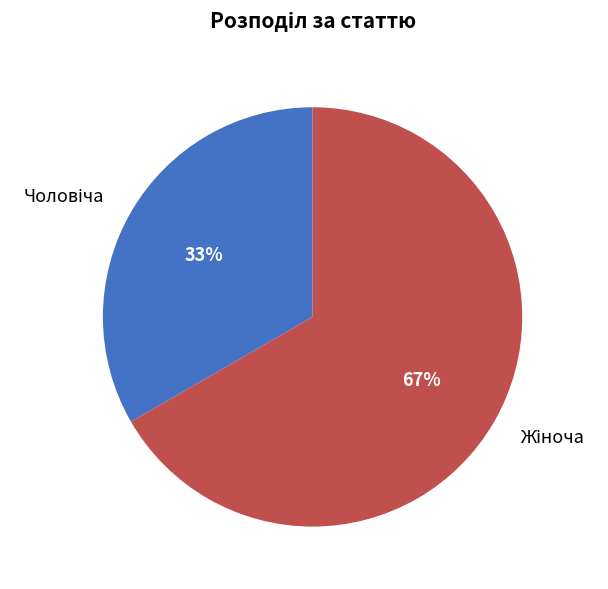

Is there a majority slice in this chart?

Yes